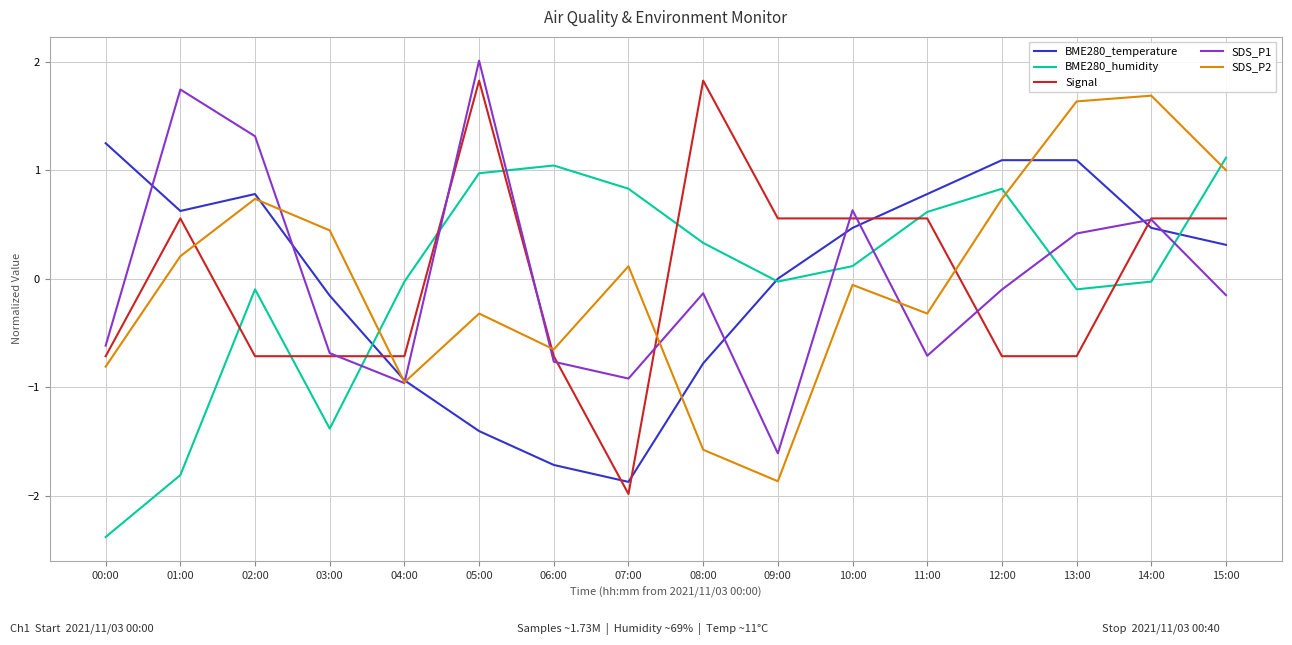

At 13:00, list the series in order from smallest to largest.

Signal, BME280_humidity, SDS_P1, BME280_temperature, SDS_P2